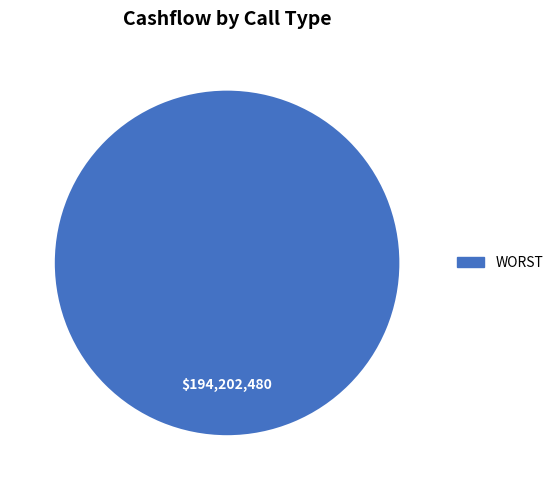

Rank the categories by value from highest to lowest.

WORST